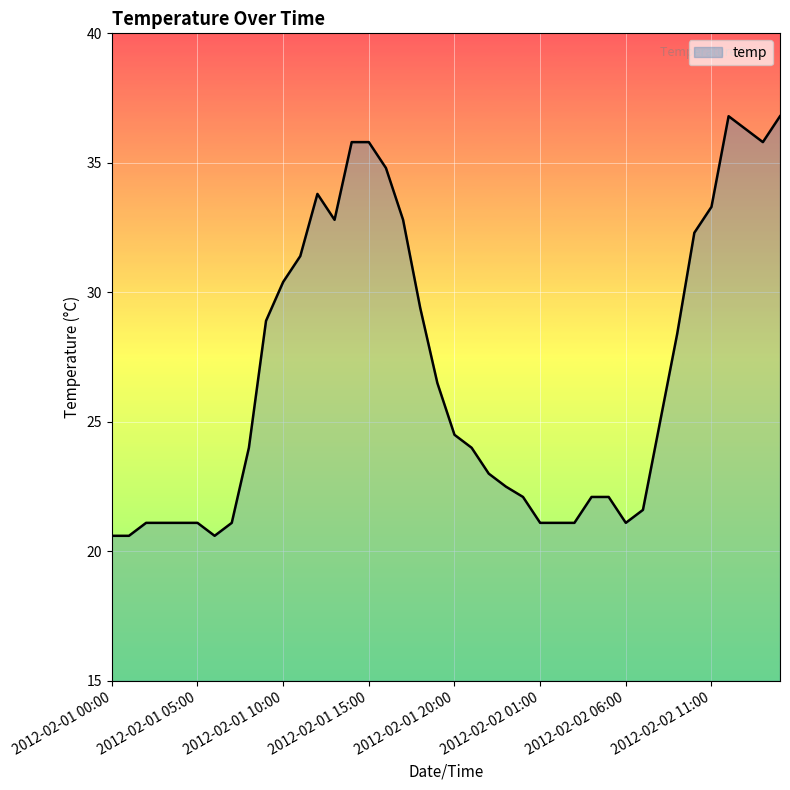

What is the greatest value displayed?

36.8